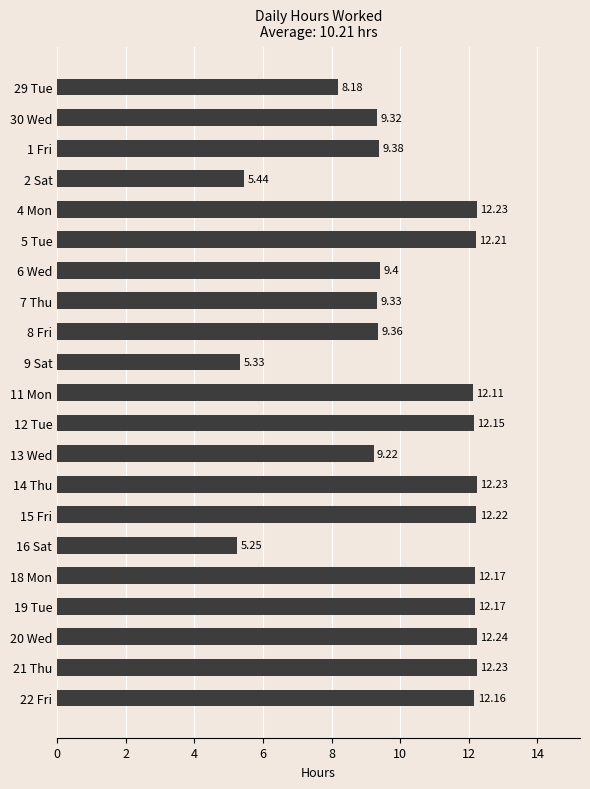

Approximately how many times larger is the value at 29 Tue compared to 5 Tue?

0.7